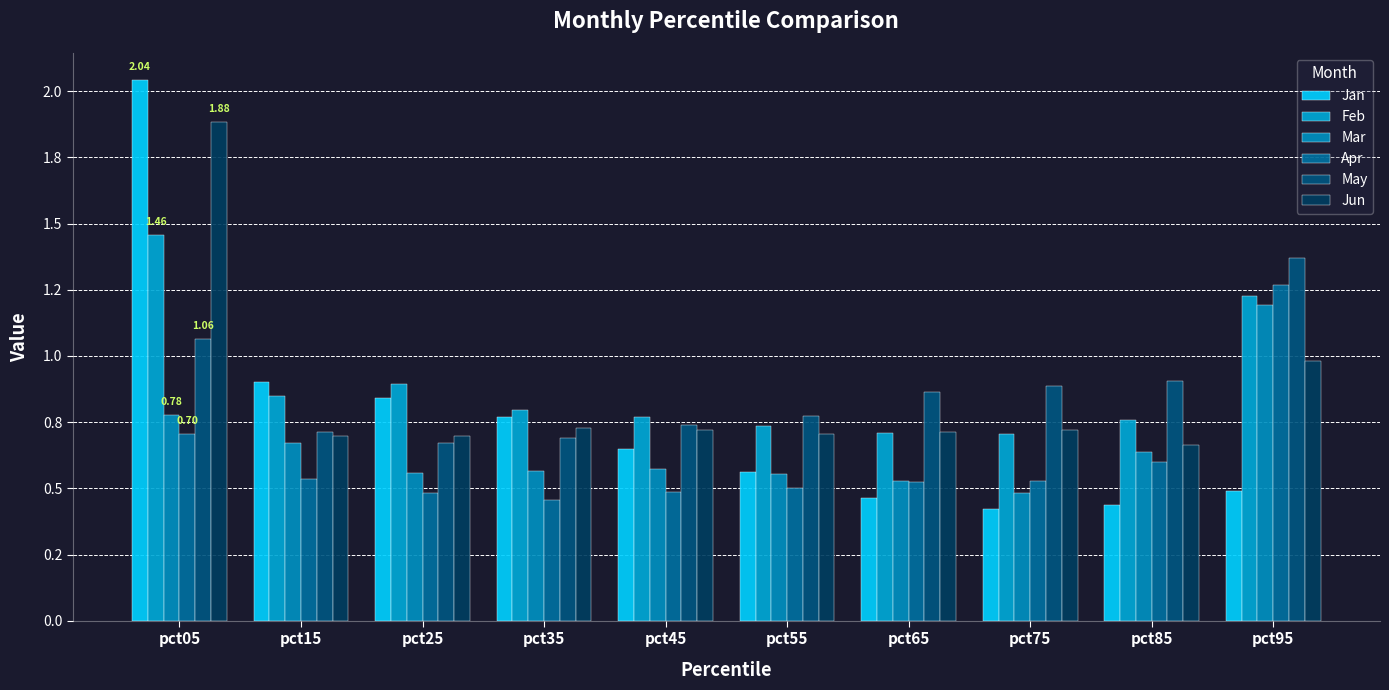

What is the difference between the maximum and minimum values in the Jan series?

1.6